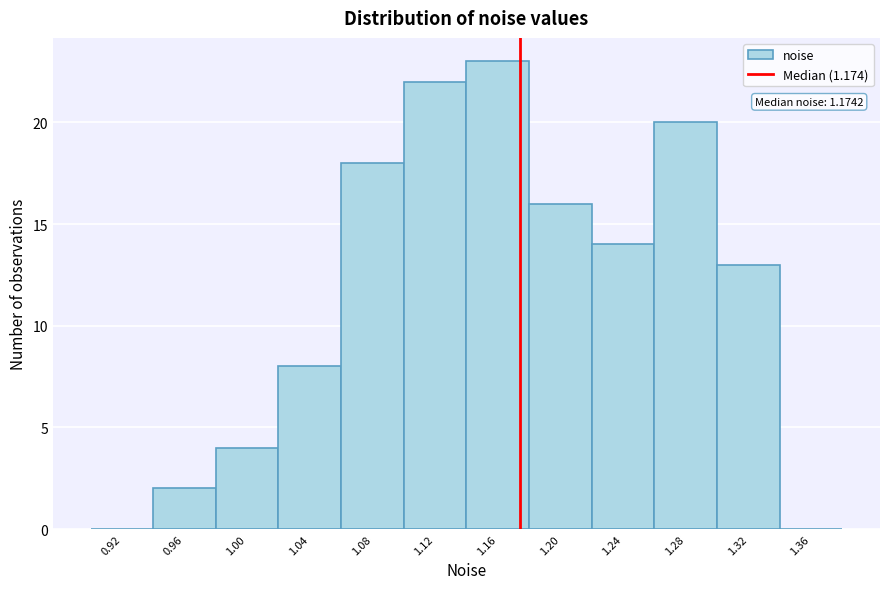

Which range on the x-axis has the tallest bar?

1.14 to 1.18